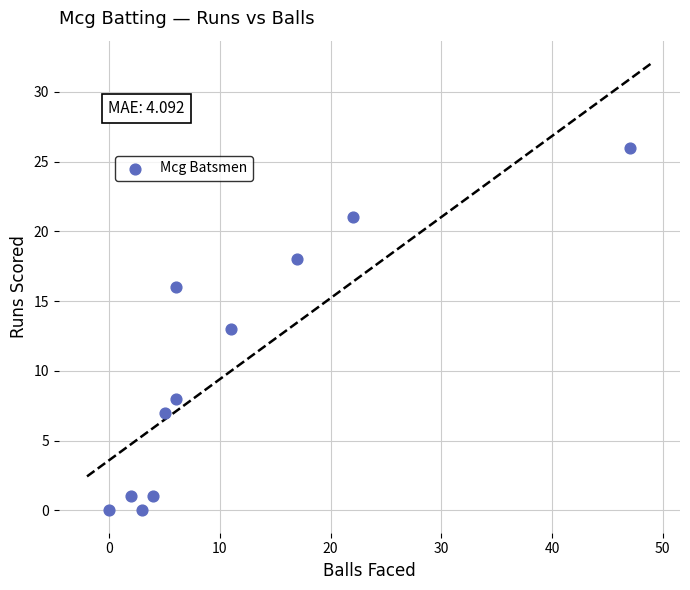

What is the range of X values (max minus min)?

47